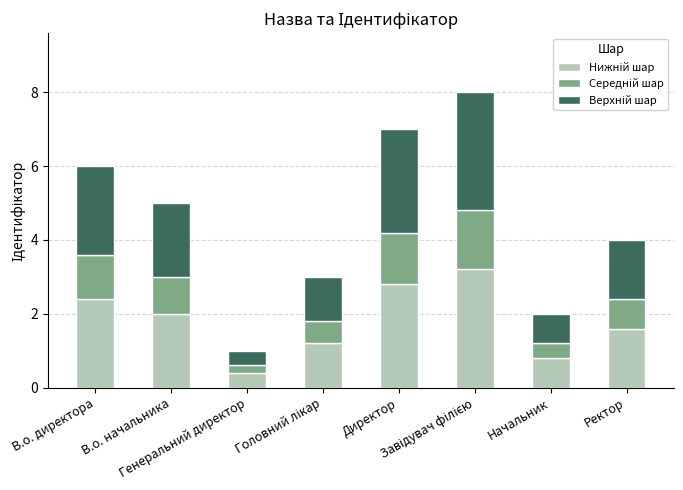

What is the difference between the maximum and minimum values in the Верхній шар series?

2.8